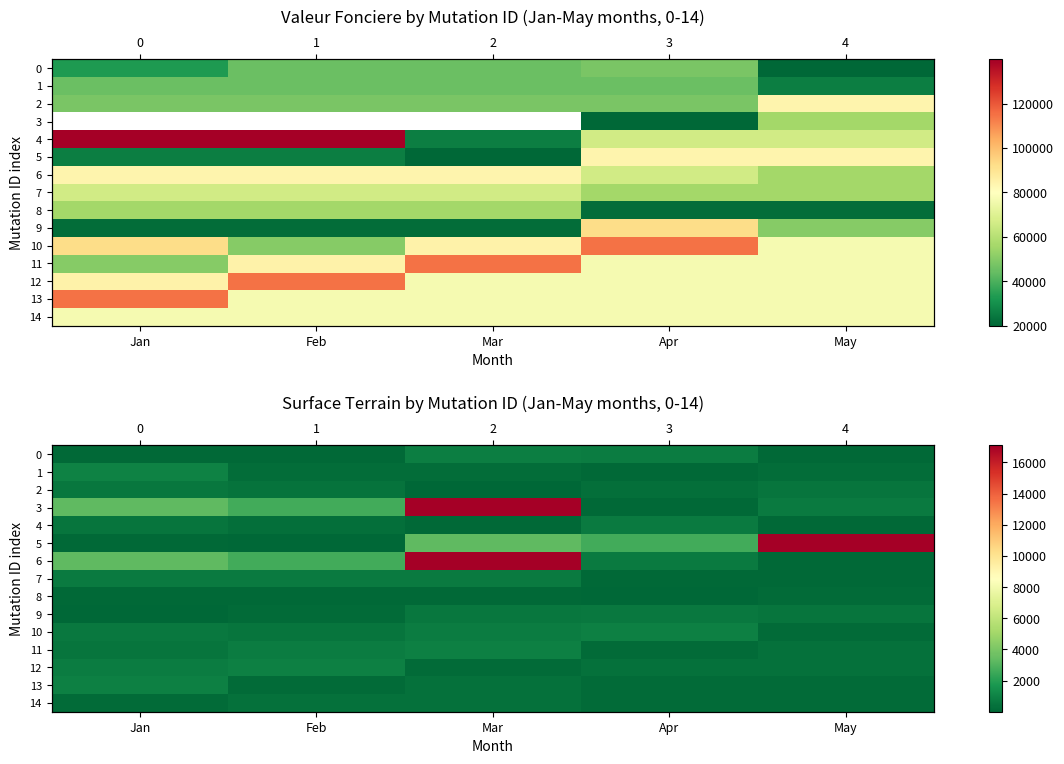

What is the minimum value for 13?

150